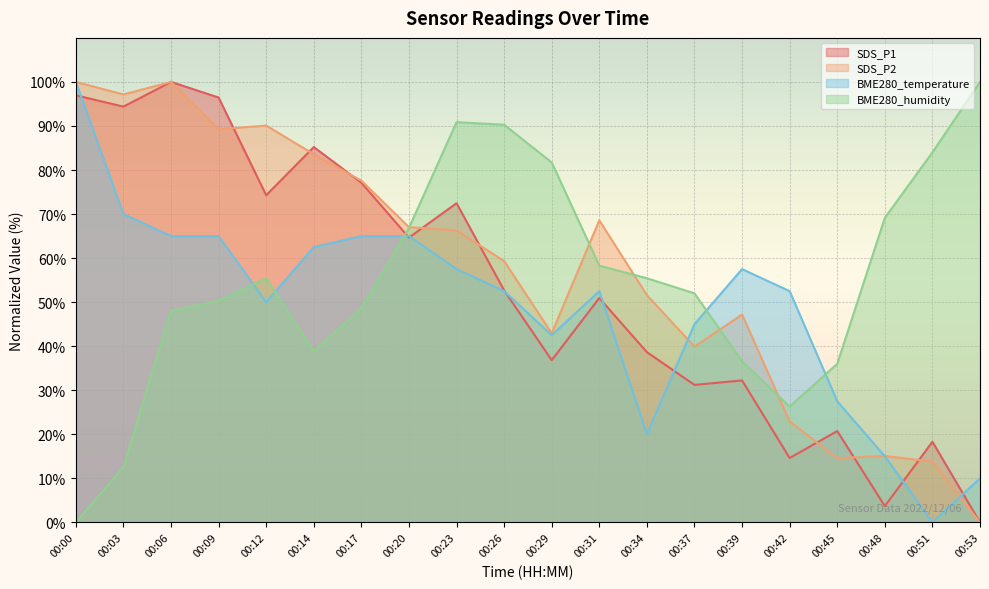

What is the sum of the SDS_P2 values at 00:23 and 00:39?

113.5